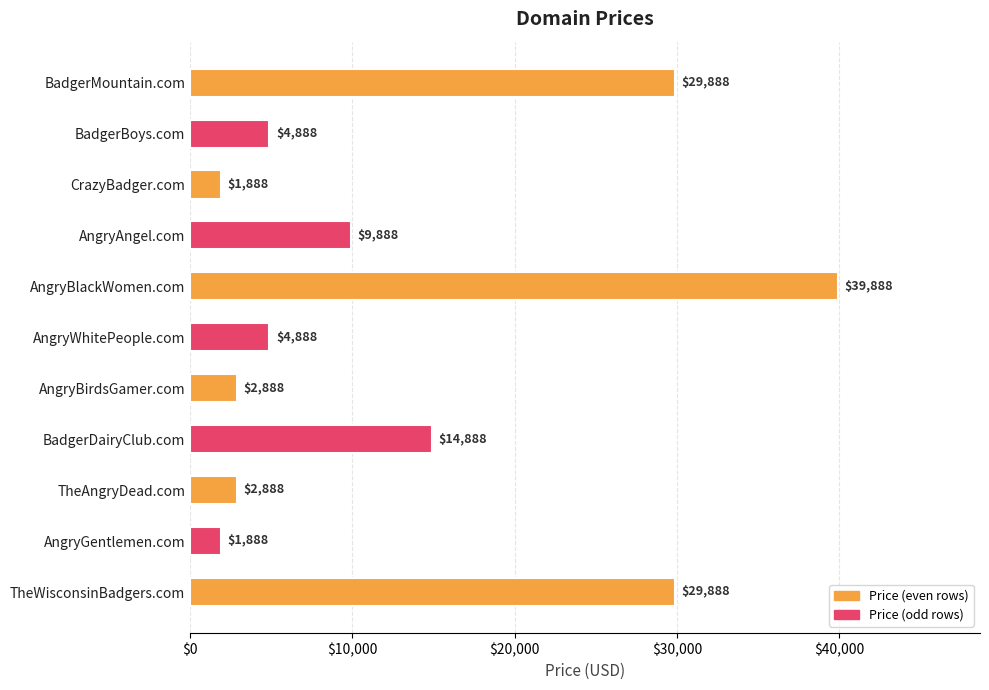

Reading top to bottom, what are all the values shown in this chart?

BadgerMountain.com=29888	BadgerBoys.com=4888	CrazyBadger.com=1888	AngryAngel.com=9888	AngryBlackWomen.com=39888	AngryWhitePeople.com=4888	AngryBirdsGamer.com=2888	BadgerDairyClub.com=14888	TheAngryDead.com=2888	AngryGentlemen.com=1888	TheWisconsinBadgers.com=29888